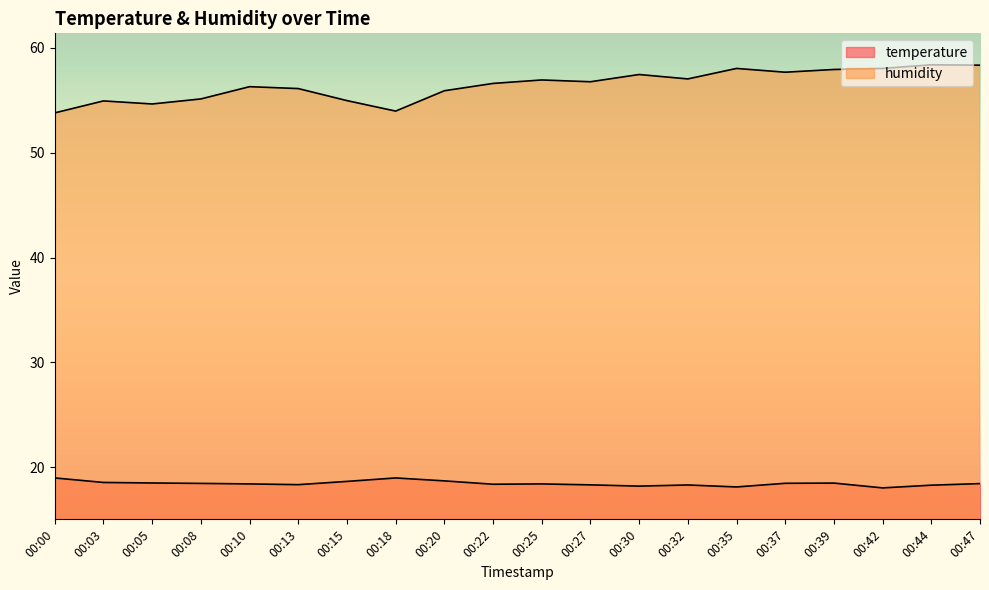

What are all the series names shown in the legend?

temperature, humidity